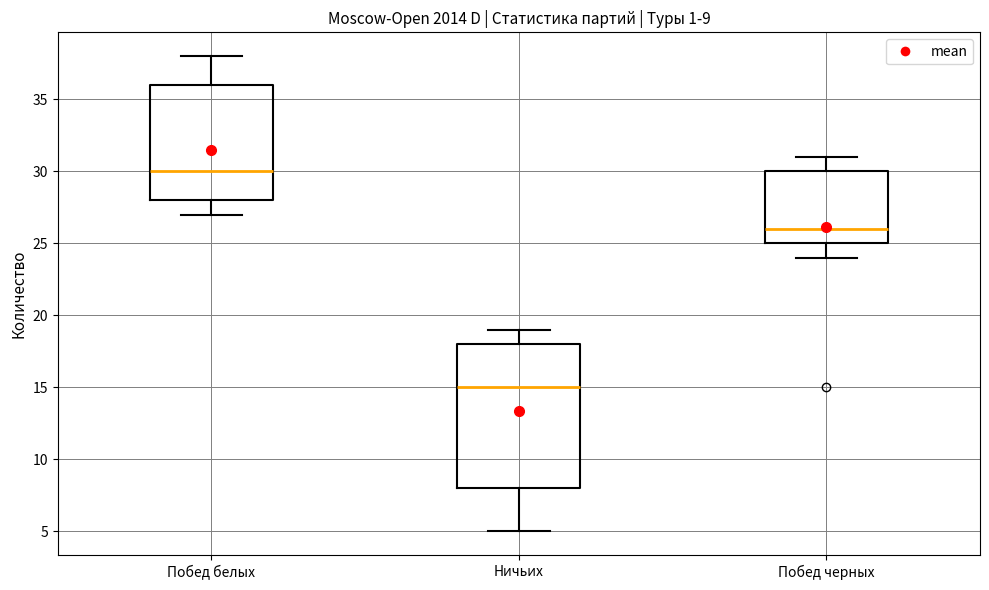

Which box has the lowest median line?

Ничьих